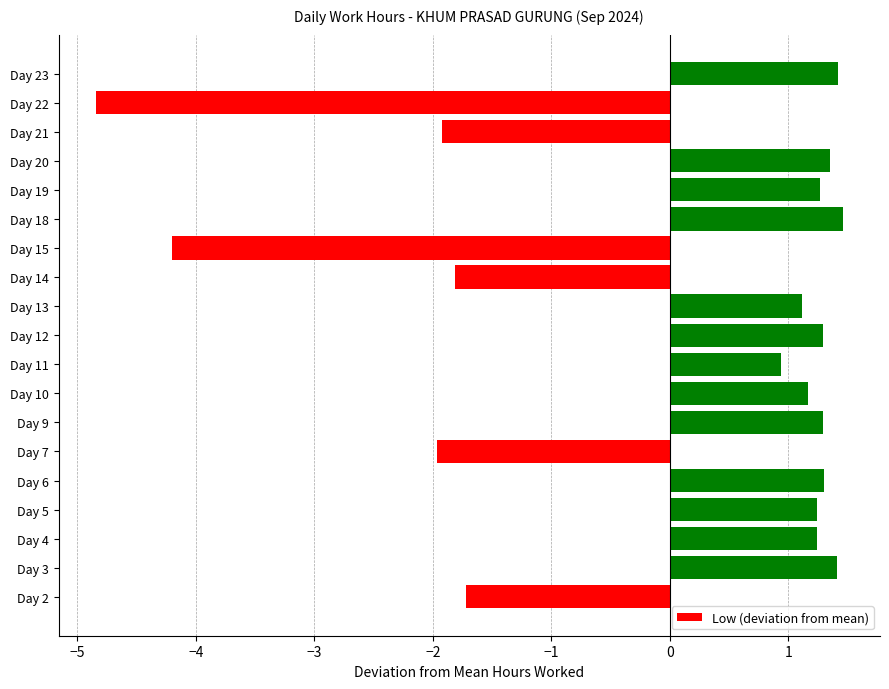

How many data points does each series have?

19